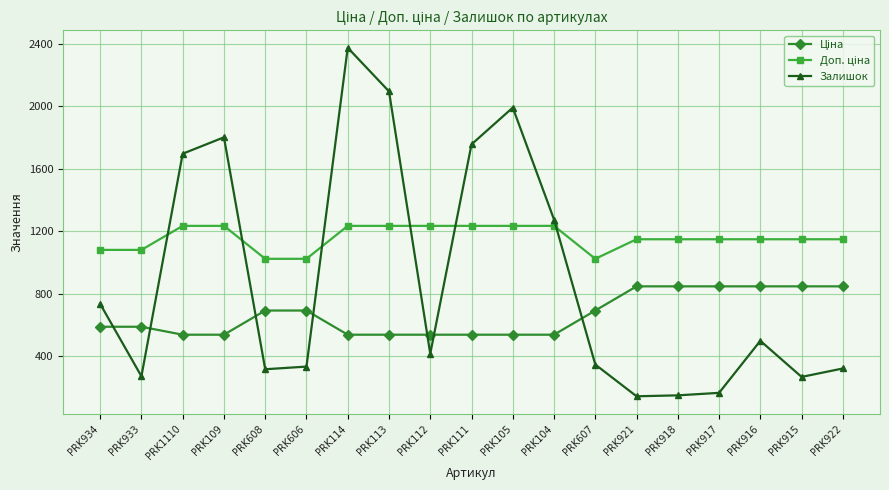

What is the difference between the maximum and minimum values in the Залишок series?

2230.0